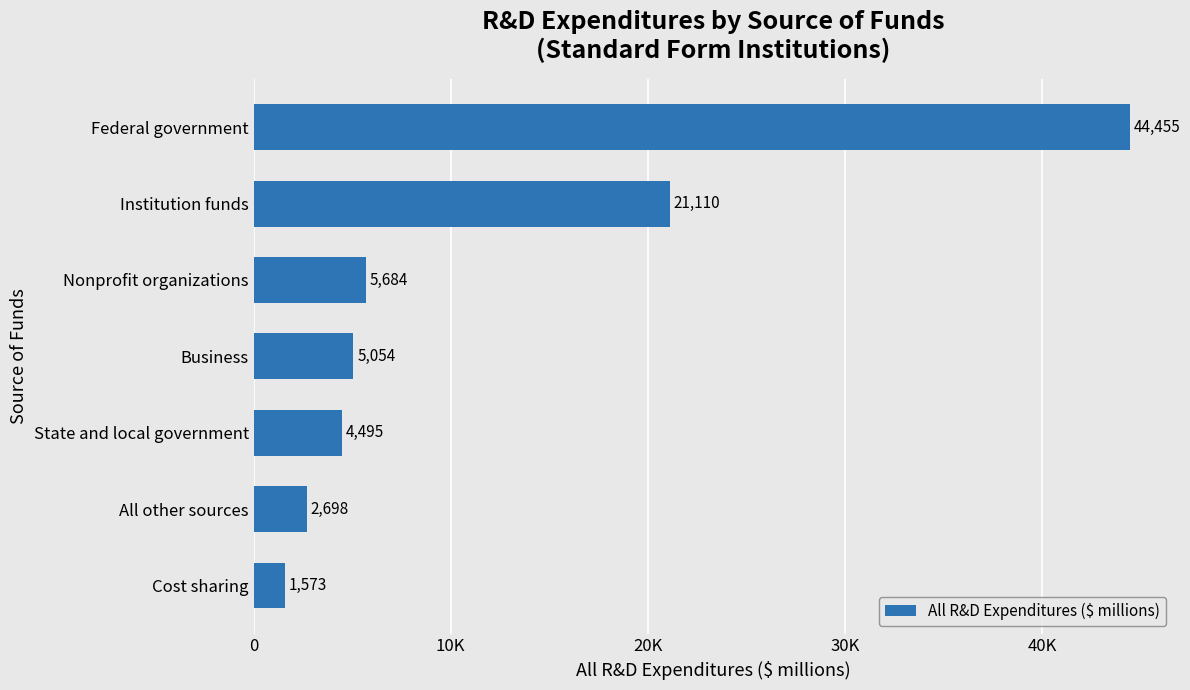

Are the bars horizontal?

Yes